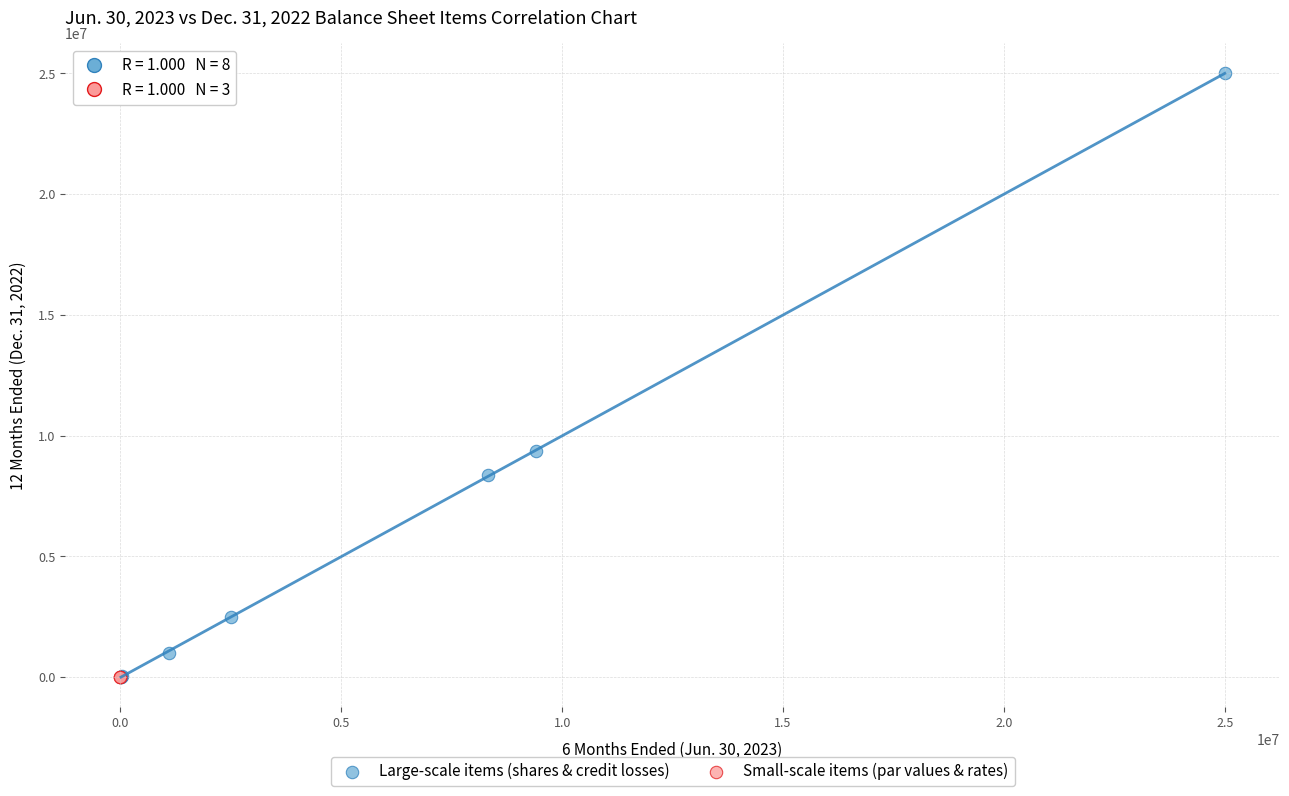

Which series has the largest Y range (max minus min)?

Large-scale items (shares & credit losses)